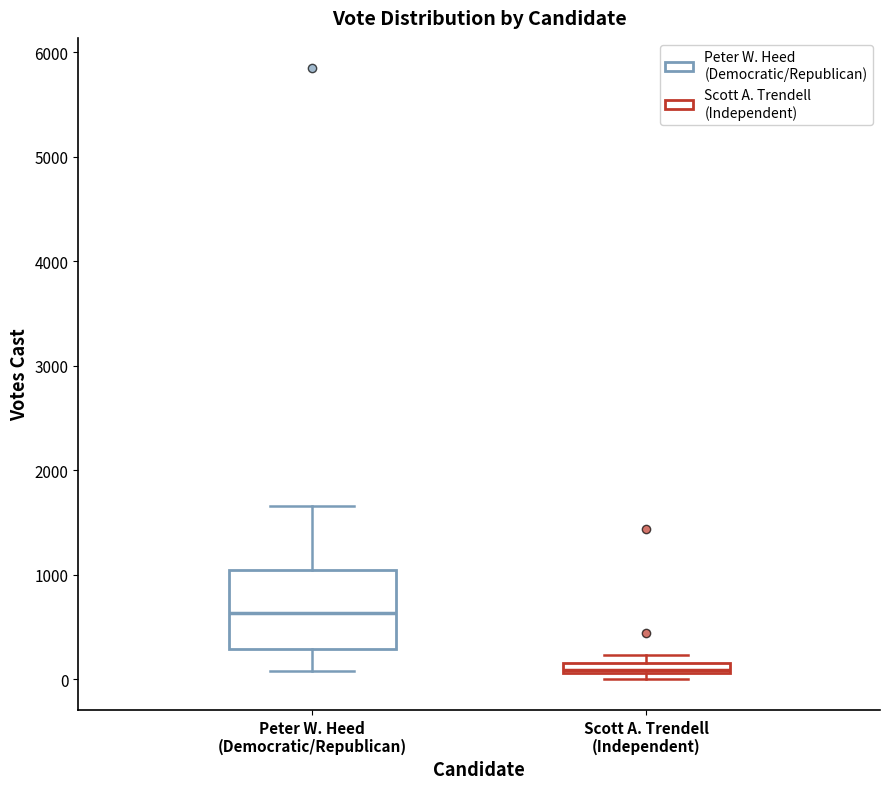

Where is the upper edge of the box for Peter W. Heed (Democratic/Republican) on the y-axis? The values are not printed on the chart, so give them approximately, as read against the axis.

1000